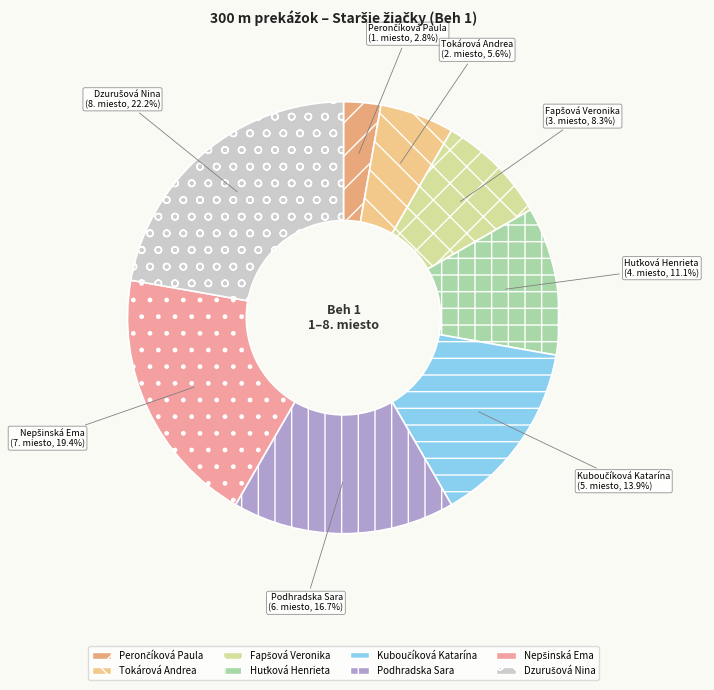

How much of the chart is everything except Tokárová Andrea?

94.4%